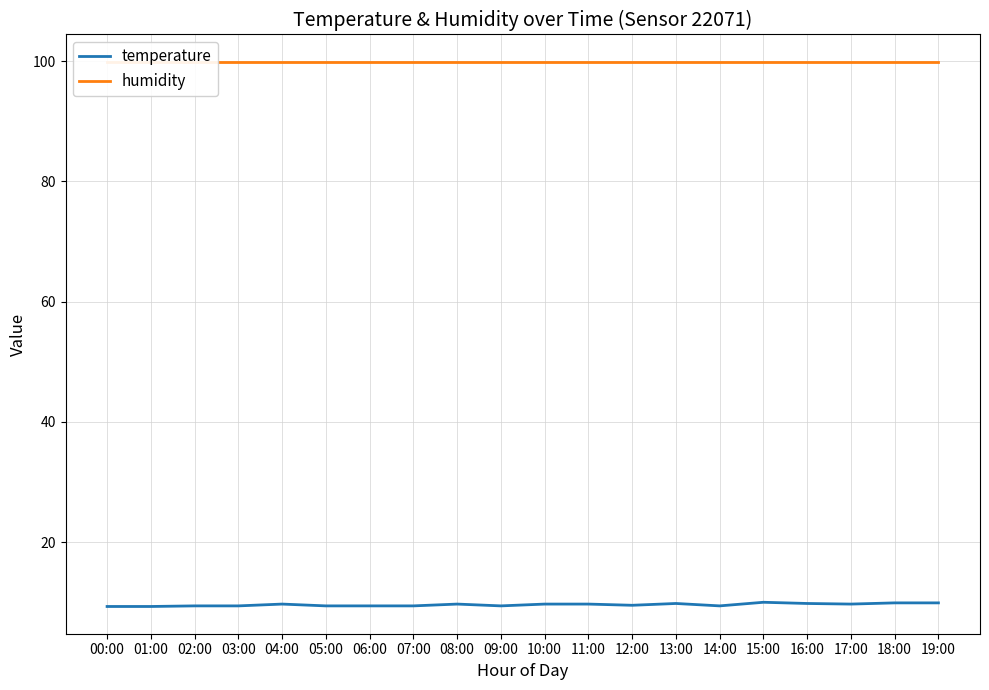

True or false: temperature and humidity intersect in this chart.

False